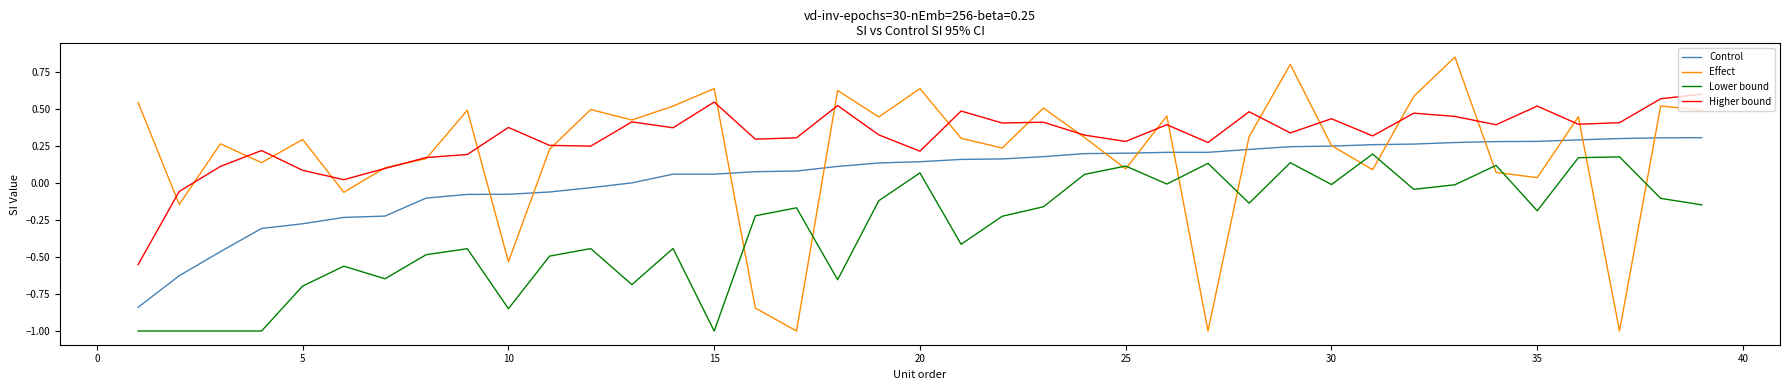

True or false: Lower bound and Higher bound intersect in this chart.

False